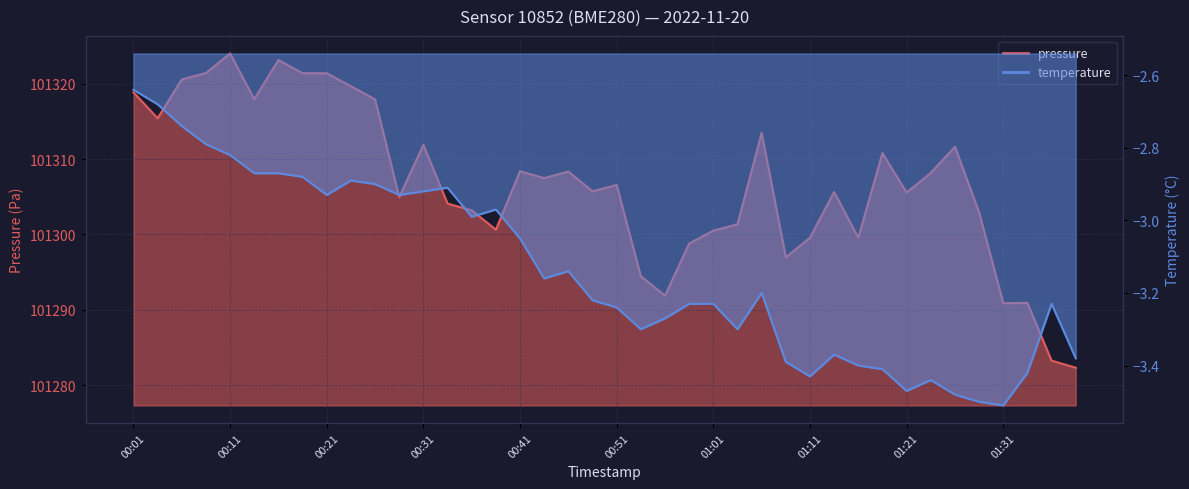

The value of temperature at 01:21 is -5.0. True or false?

False